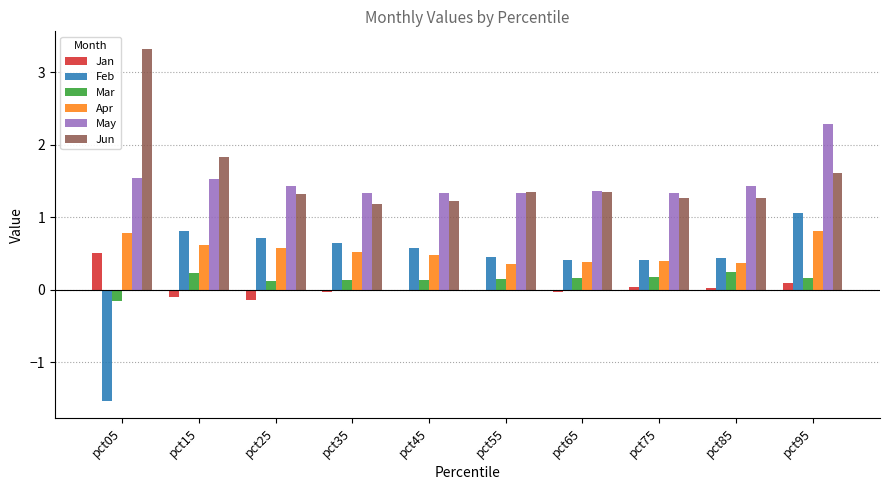

What is the greatest value displayed?

3.3